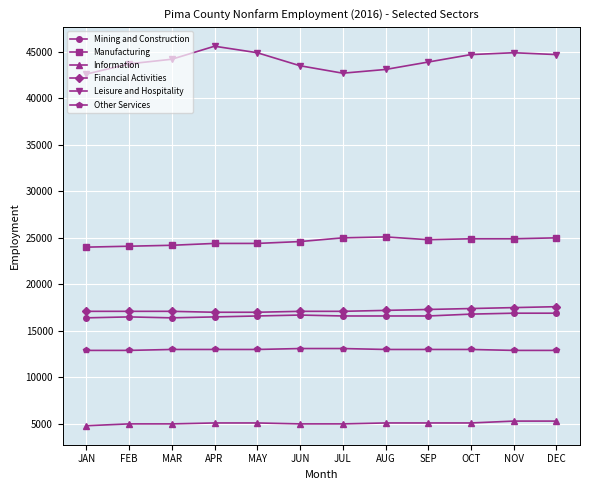

True or false: Leisure and Hospitality has more than 0 points higher than both neighbors.

True